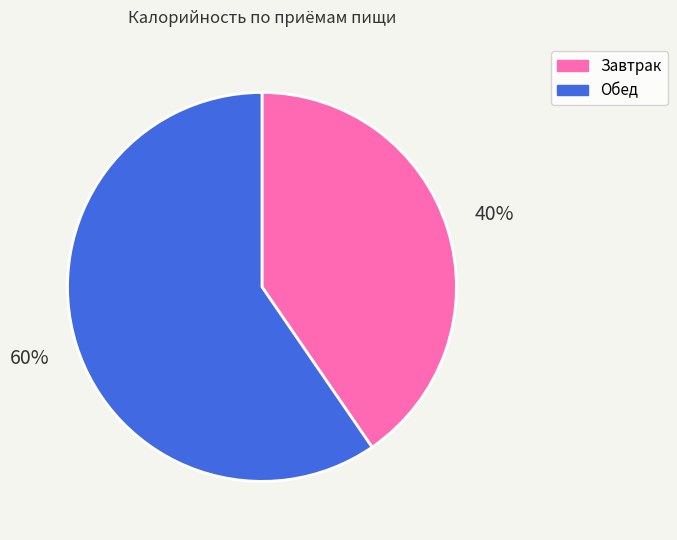

Between Завтрак and Обед, which is larger?

Обед